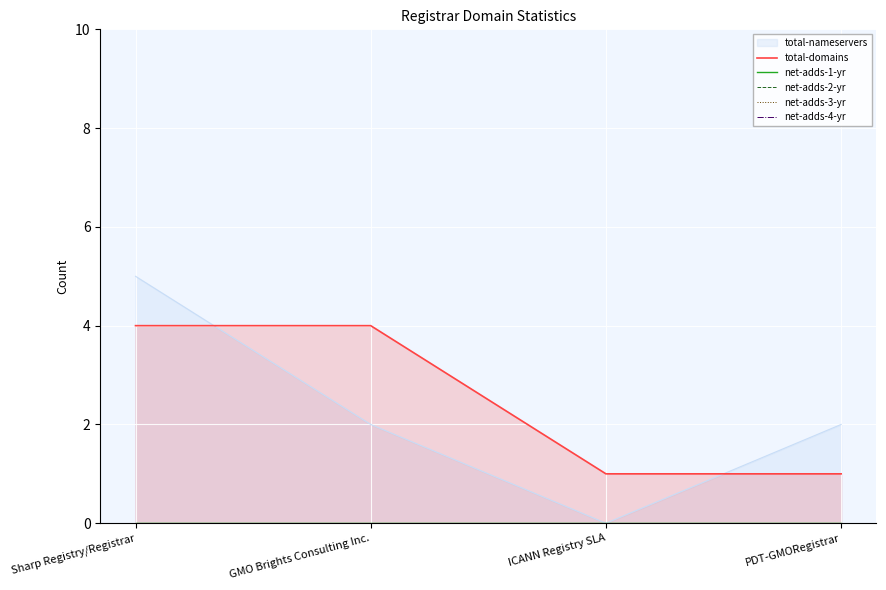

True or false: net-adds-1-yr and net-adds-4-yr intersect in this chart.

False